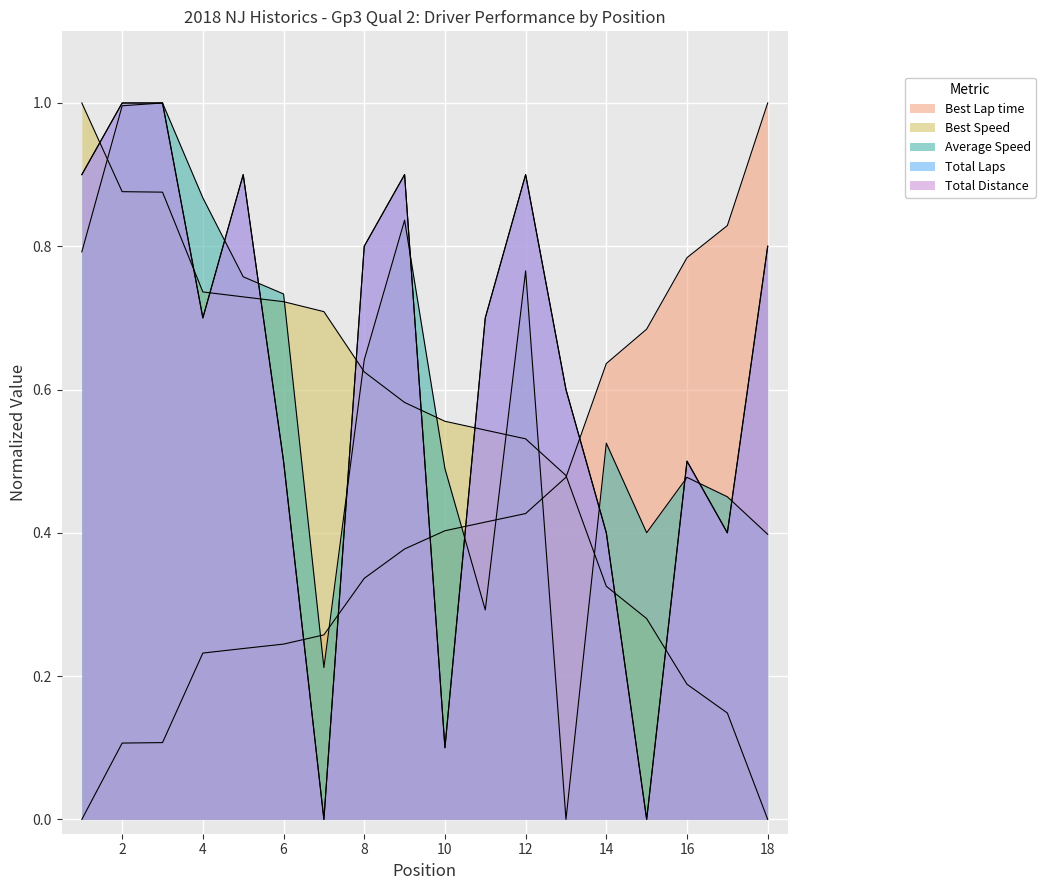

What value does the Total Laps series have at 14?

0.4